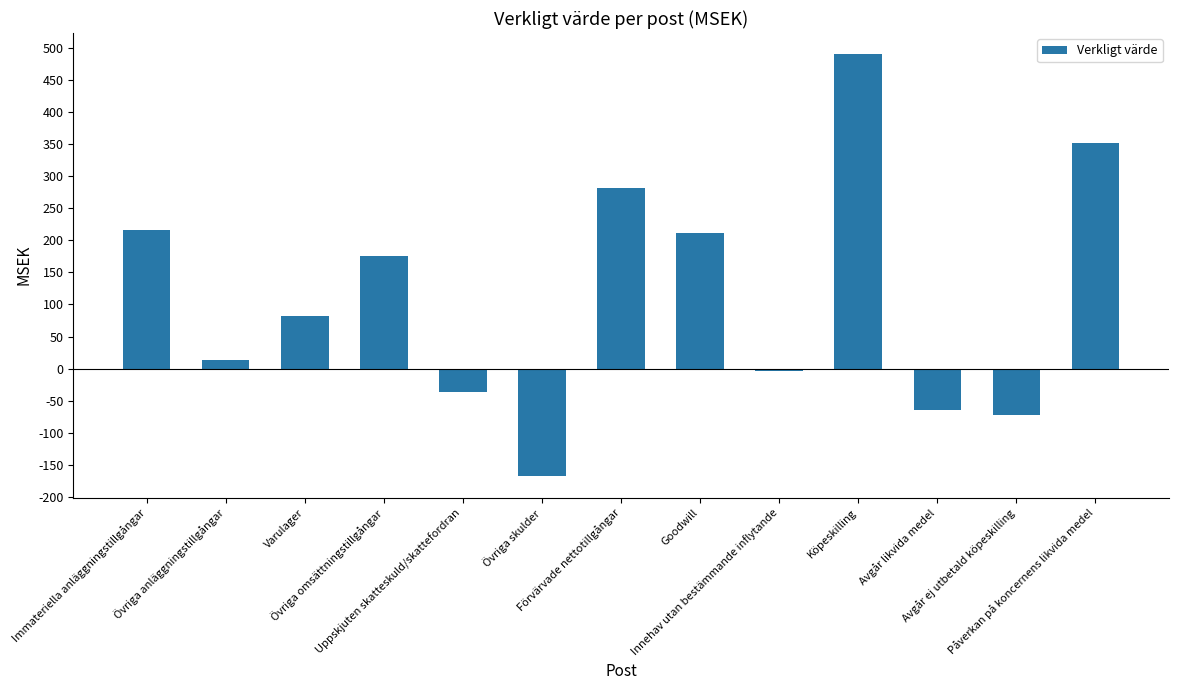

What is the sum of all values?

1476